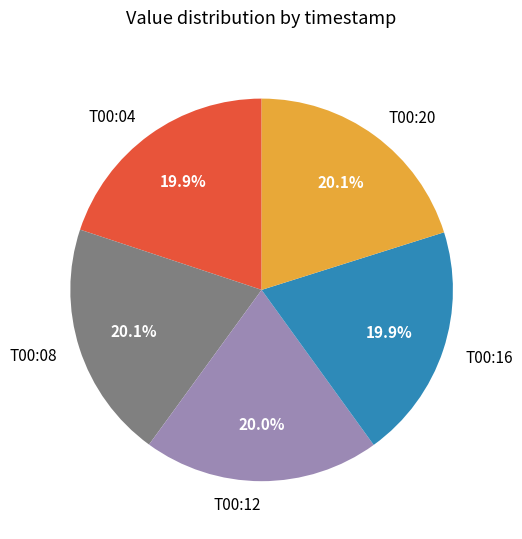

Does any single category account for the majority?

No